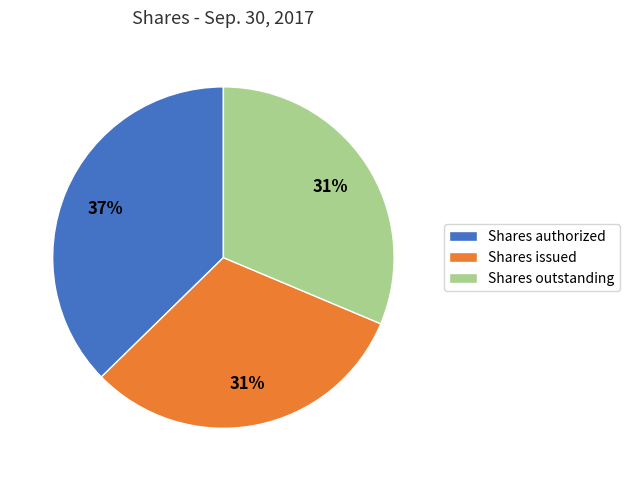

To the nearest percent, what is the difference between the largest and smallest slice percentages?

6%